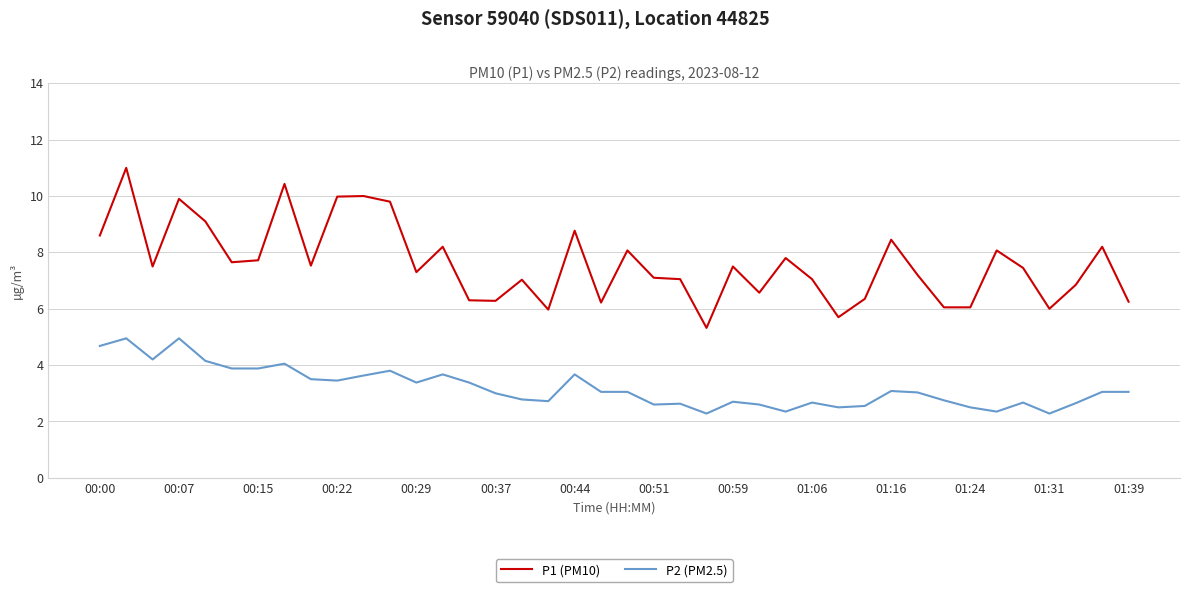

Which series has the largest total across all categories?

P1 (PM10)